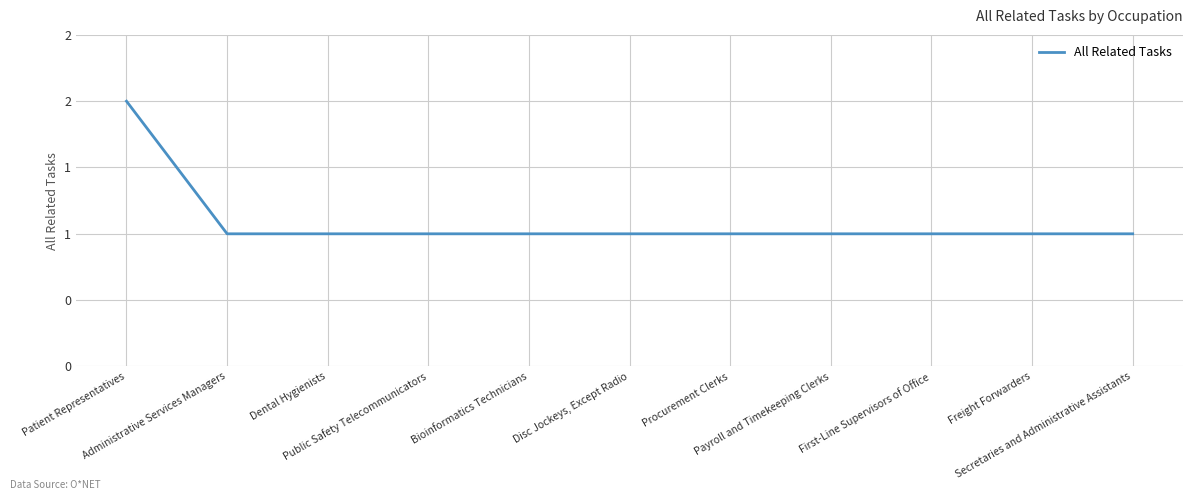

Rank the categories by value from lowest to highest.

Administrative Services Managers, Dental Hygienists, Public Safety Telecommunicators, Bioinformatics Technicians, Disc Jockeys, Except Radio, Procurement Clerks, Payroll and Timekeeping Clerks, First-Line Supervisors of Office, Freight Forwarders, Secretaries and Administrative Assistants, Patient Representatives